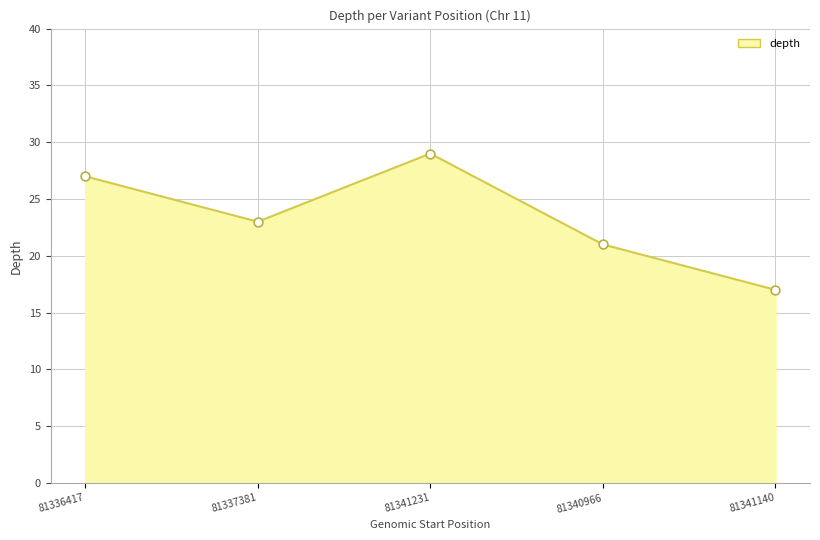

What is the ratio of the value at 81336417 to the value at 81337381?

1.2